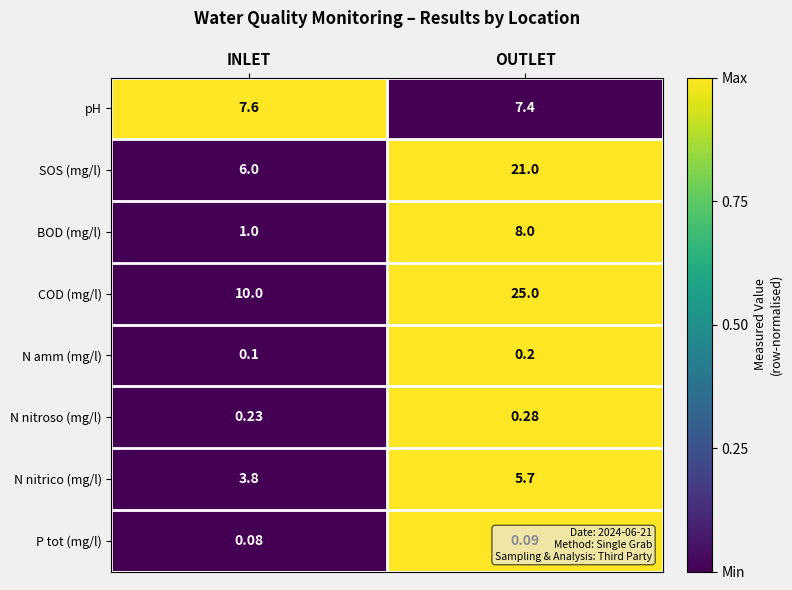

At which label does SOS (mg/l) reach its minimum?

INLET